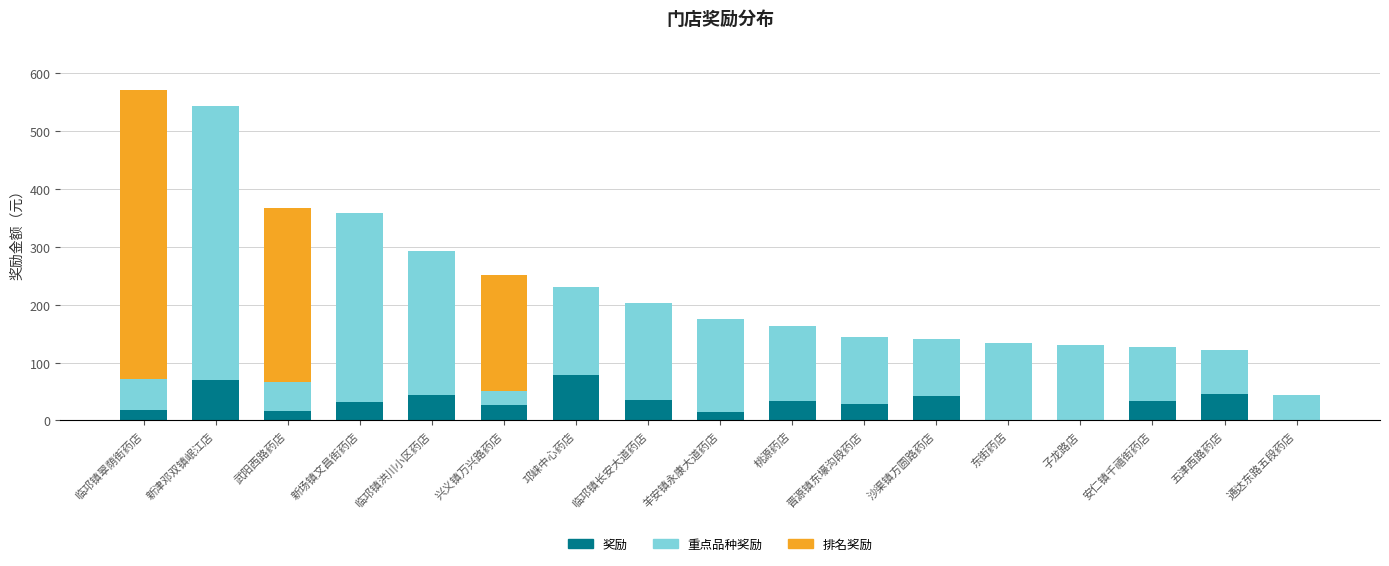

What is the highest value of the 奖励 series?

78.3